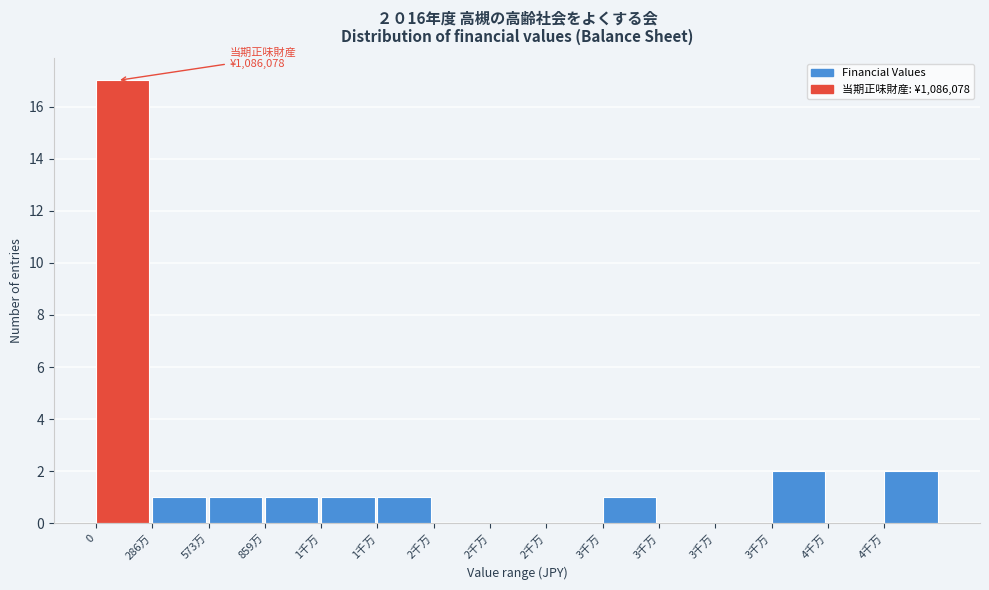

How many categories are shown in the chart?

15